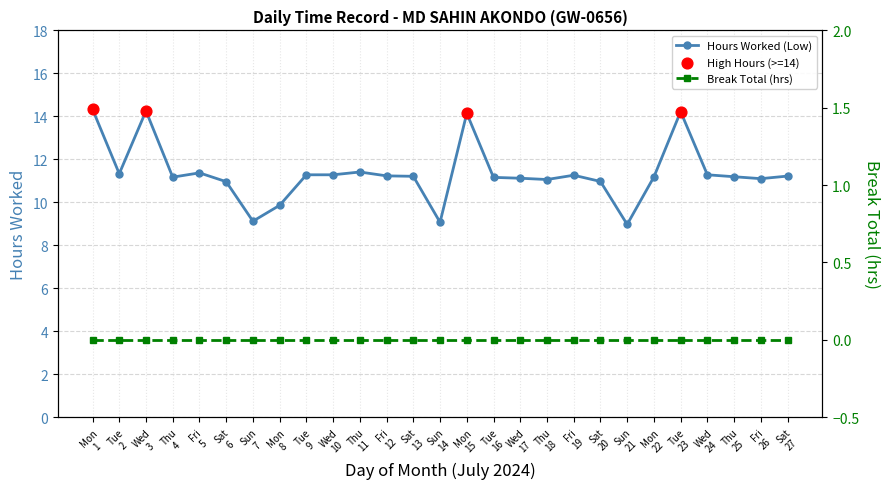

What is the change in value from Thu 4 to Fri 19?

+0.1